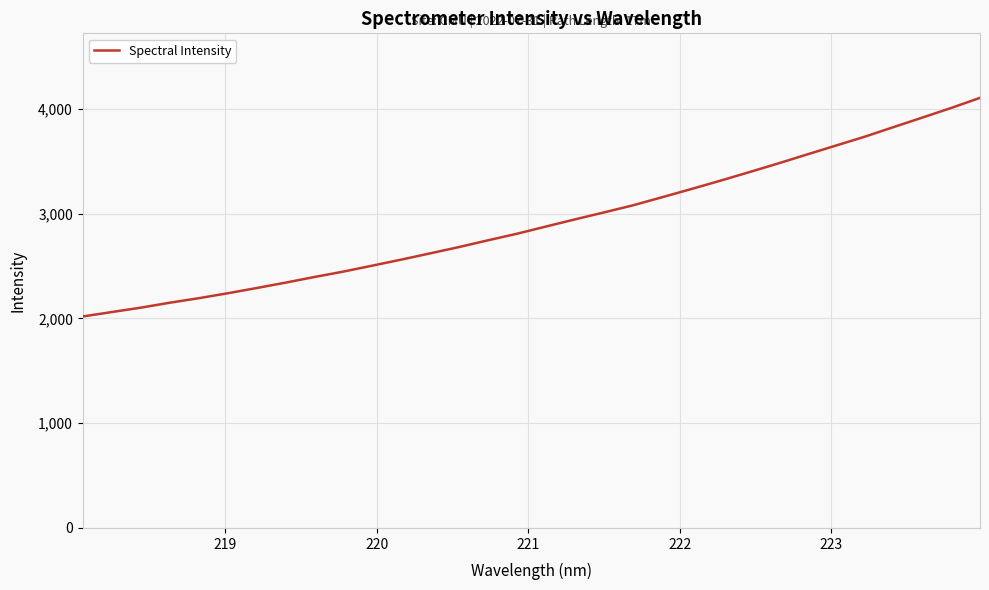

Reading left to right, extract all data points from this chart.

2017.7	2059.8	2101.6	2148.8	2191.9	2239.0	2289.0	2340.5	2394.5	2446.1	2503.0	2560.5	2620.3	2680.7	2745.1	2807.6	2876.3	2944.4	3010.7	3078.2	3154.9	3232.3	3311.7	3393.1	3476.1	3562.0	3647.0	3731.9	3823.8	3915.0	4006.9	4103.8